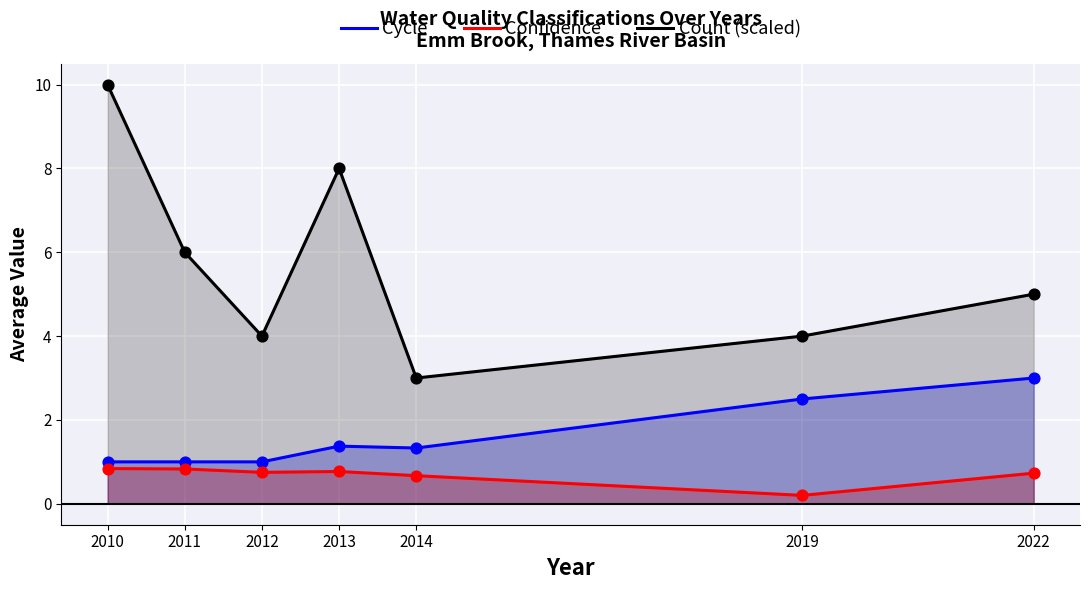

Which series contains the lowest Y value?

Confidence